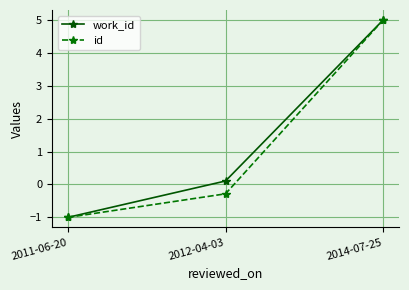

Is this an area chart (filled region under the line)?

No